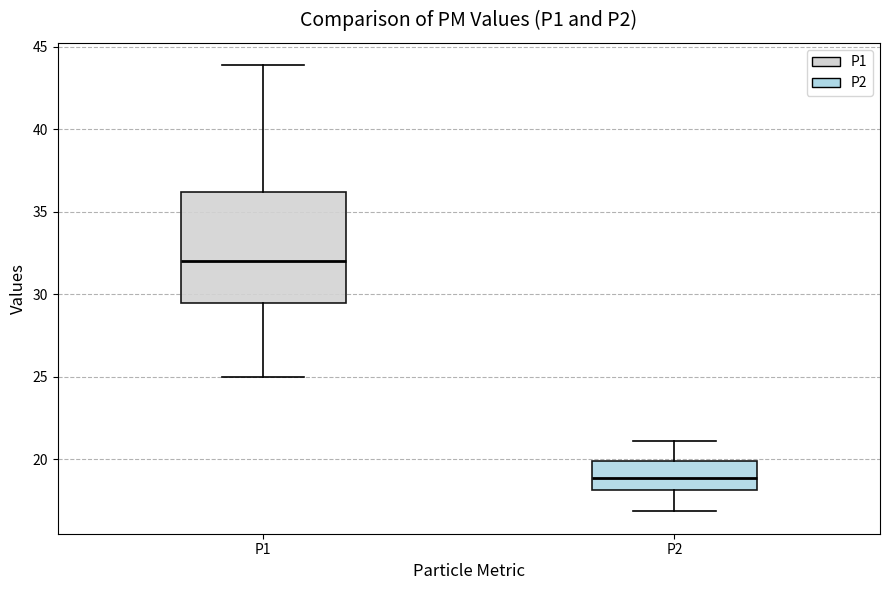

Which box is the tallest, from its lower edge to its upper edge?

P1